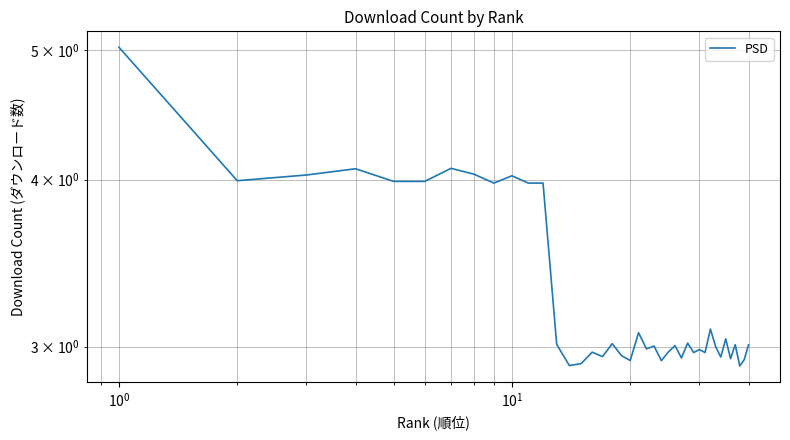

Does the chart have visible grid lines?

Yes